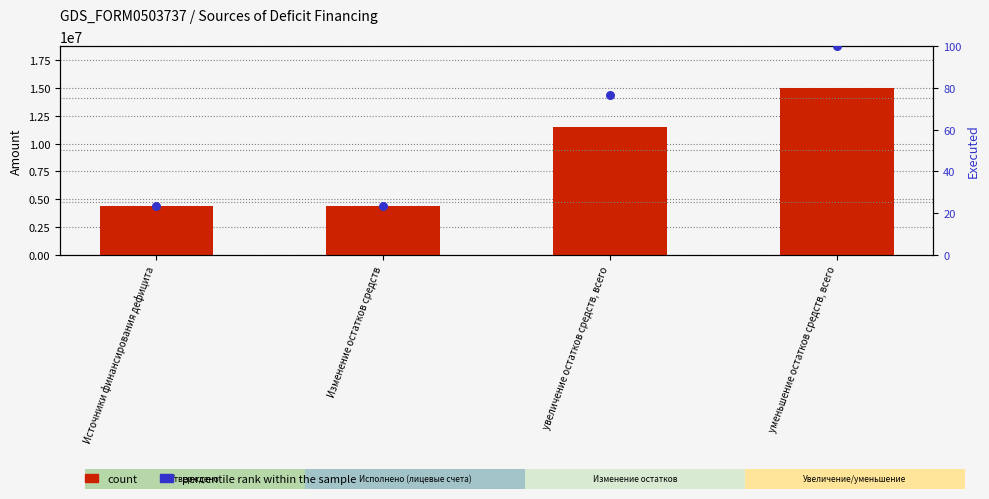

Which series reaches the minimum Y coordinate?

percentile rank within the sample